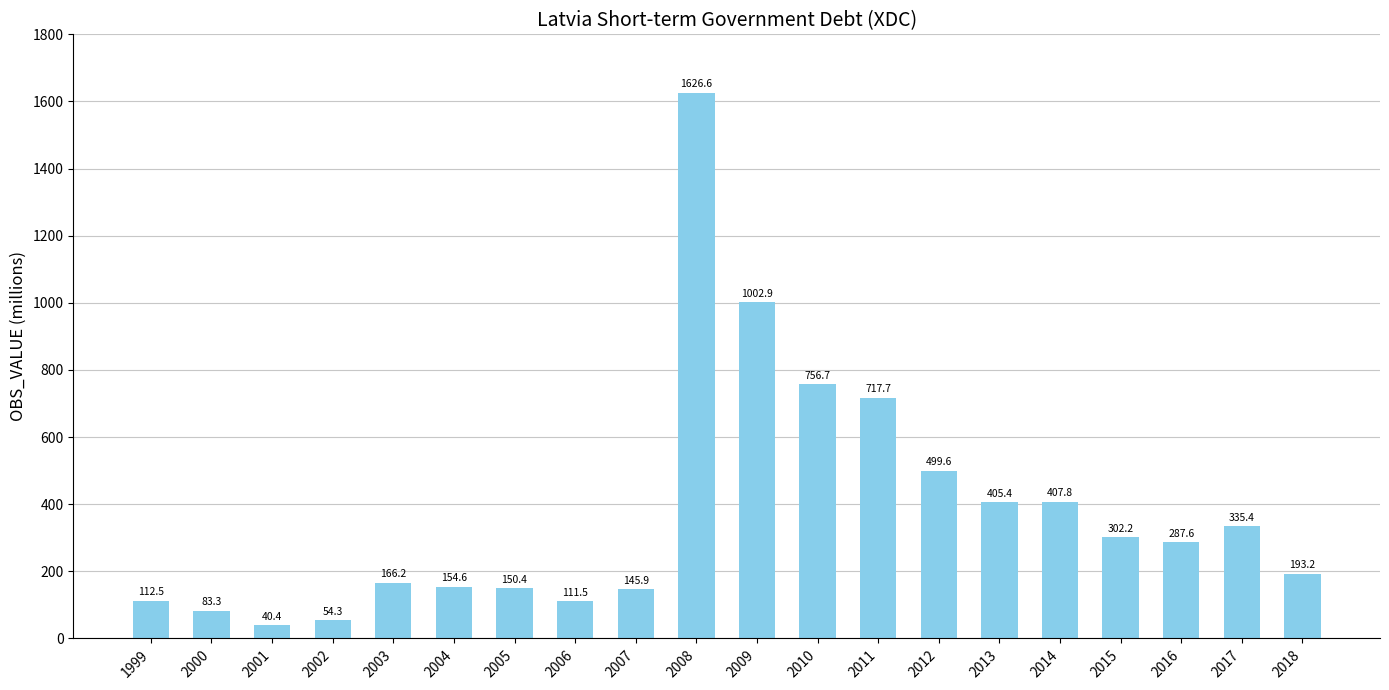

Reading left to right, transcribe all the data shown in this chart.

112.5	83.3	40.4	54.3	166.2	154.6	150.4	111.5	145.9	1626.6	1002.9	756.7	717.7	499.6	405.4	407.8	302.2	287.6	335.4	193.2